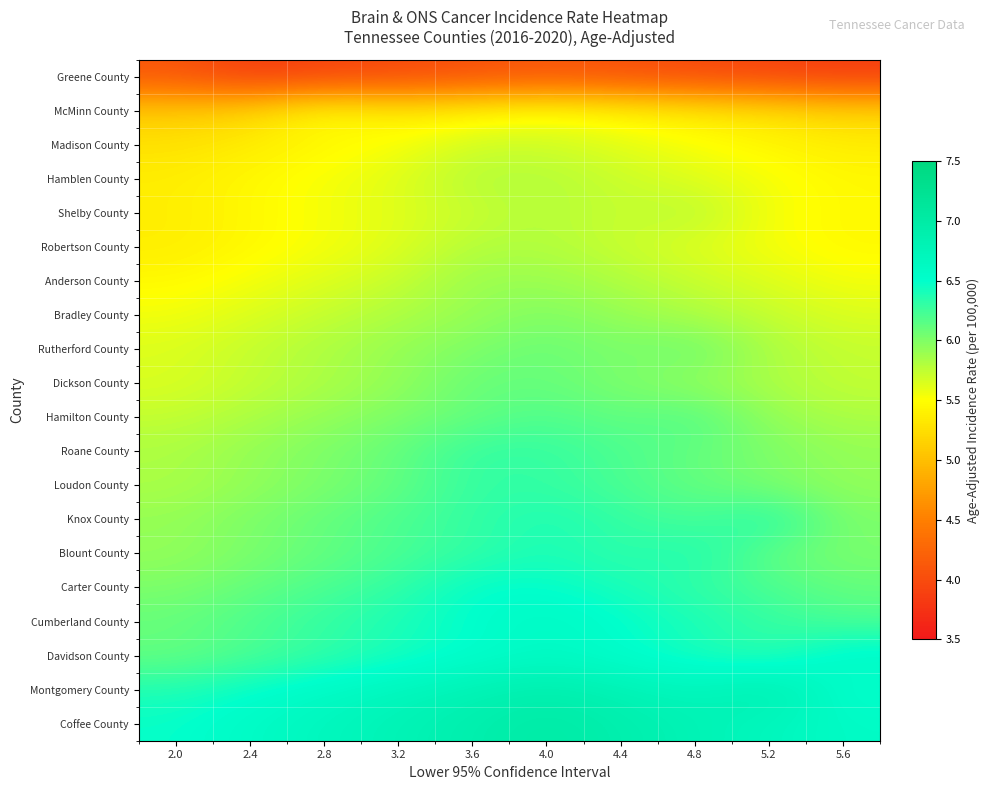

What is the total value across all series at 5.2?

117.1